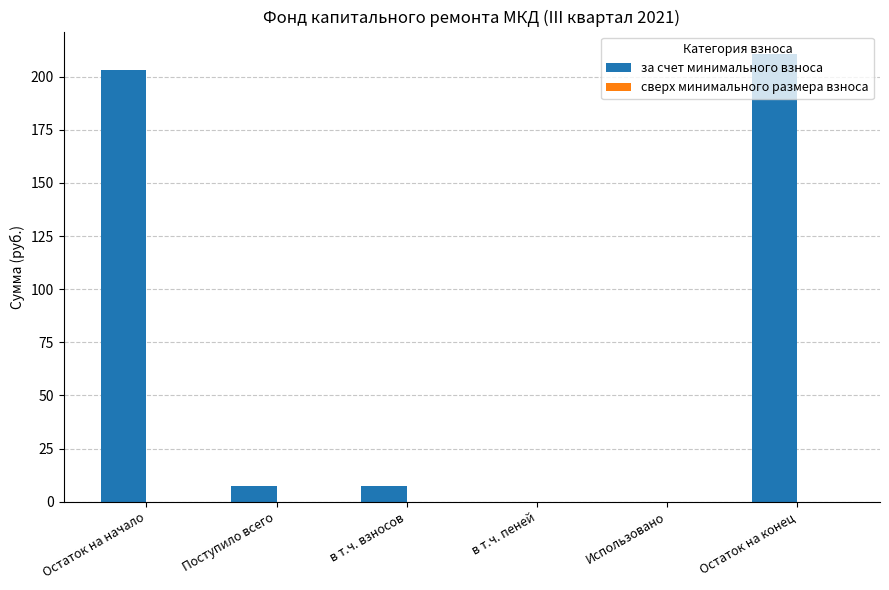

What value does the data have at Поступило всего?

7.6